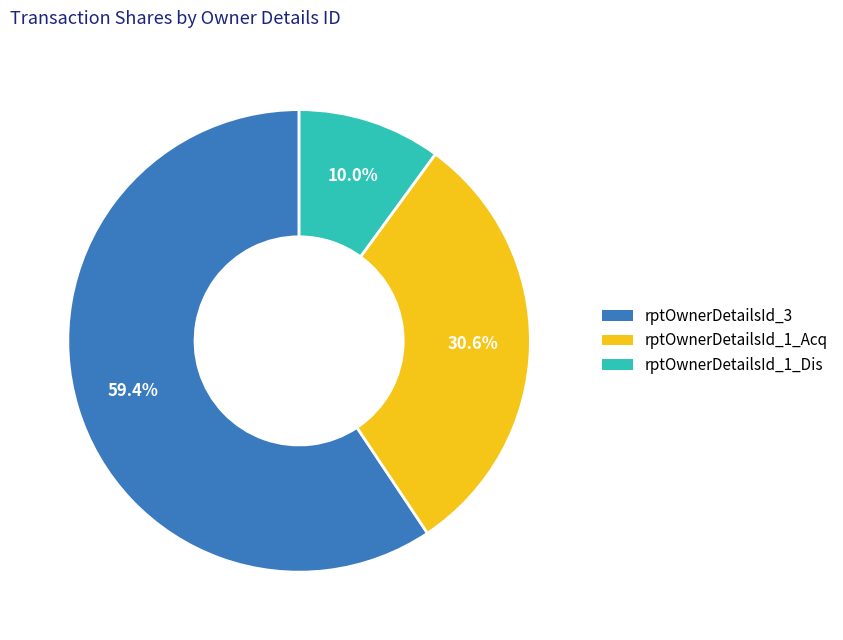

How many slices are in this pie chart?

3